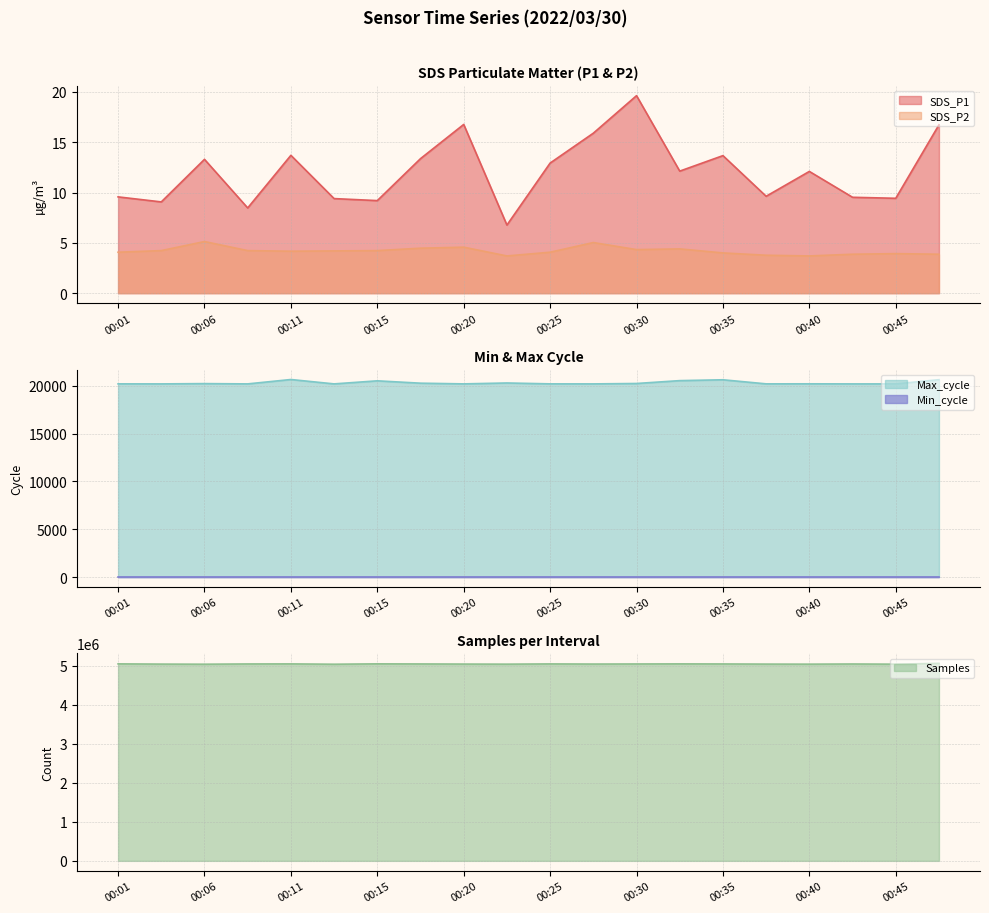

What is the minimum value shown in the chart?

3.7